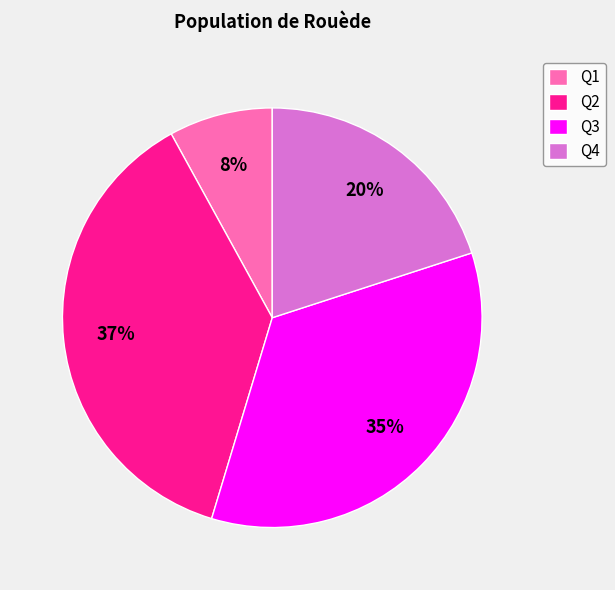

Rank the categories by value from highest to lowest.

Q2, Q3, Q4, Q1